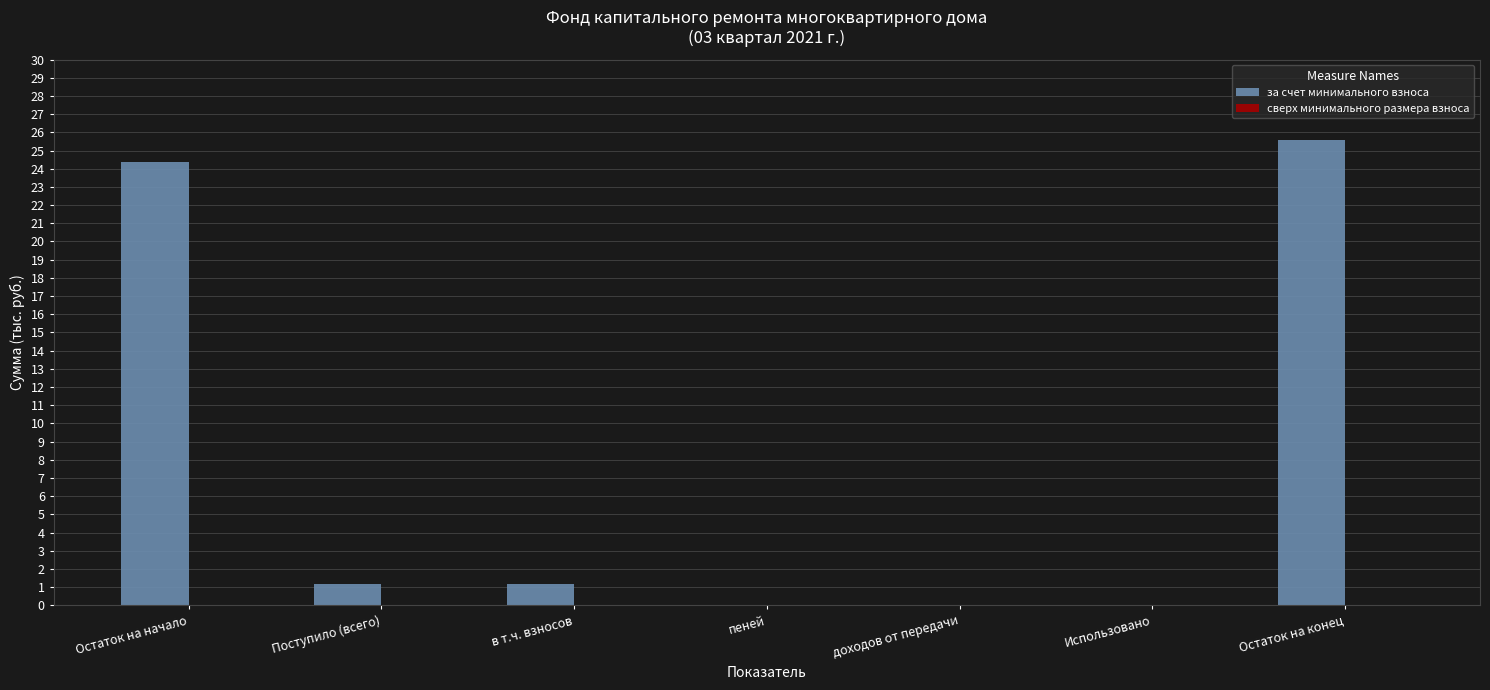

What is the sum of all values?

52.4